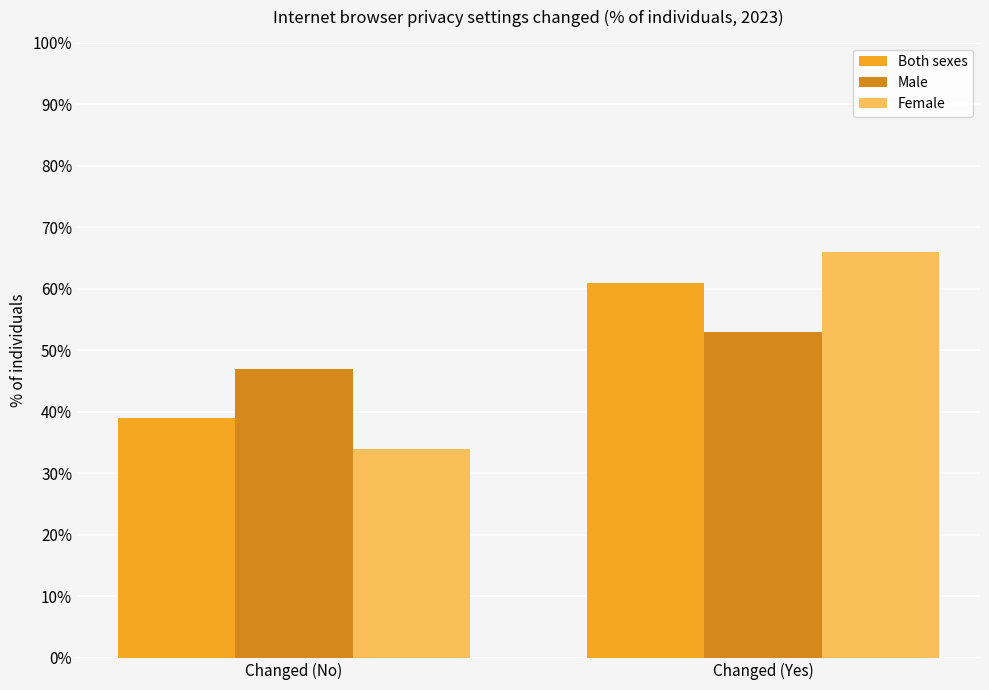

At Changed (Yes), list the series in order from largest to smallest.

Female, Both sexes, Male